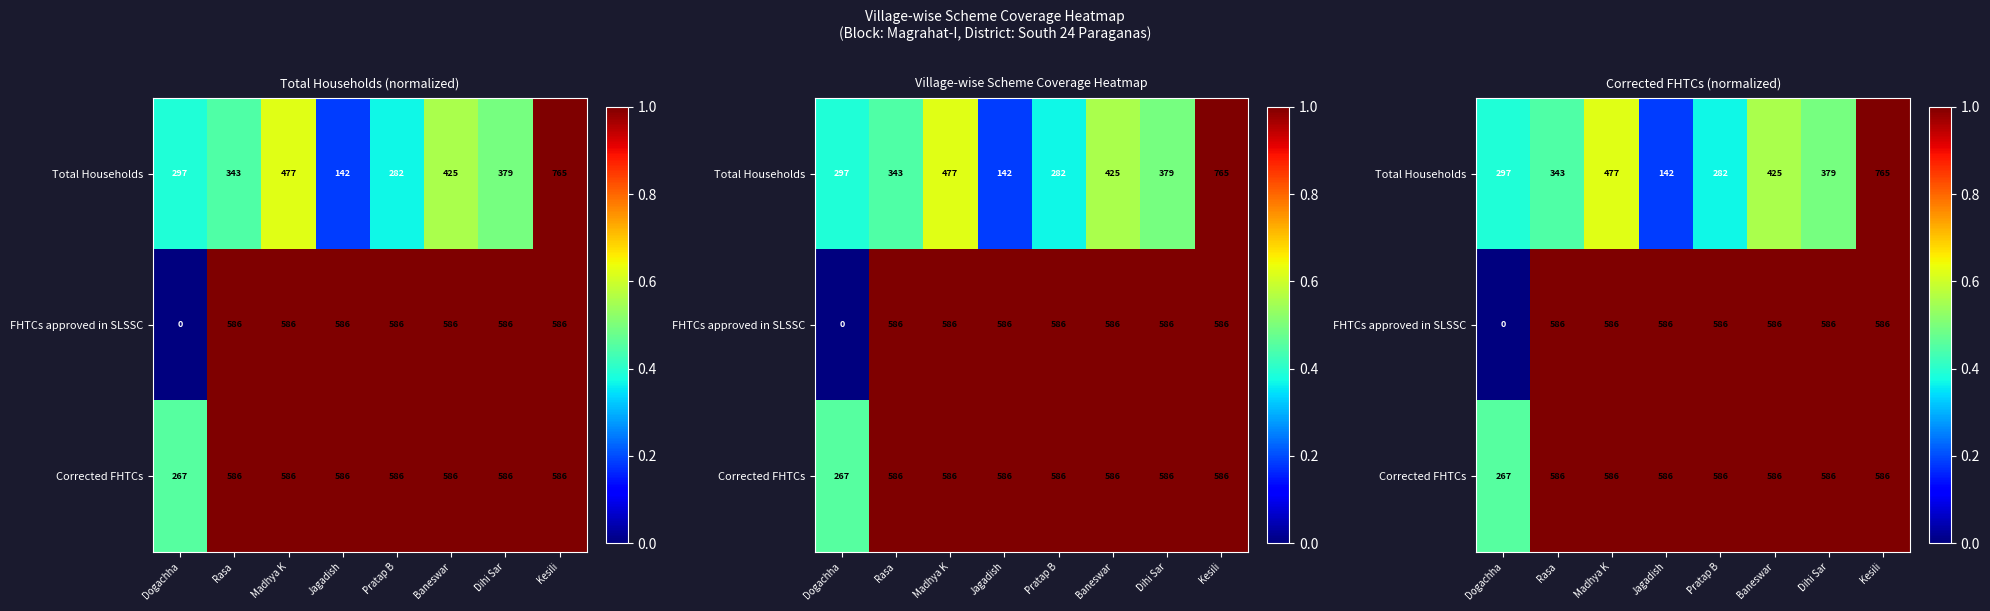

At how many categories does at least one series exceed 0?

8